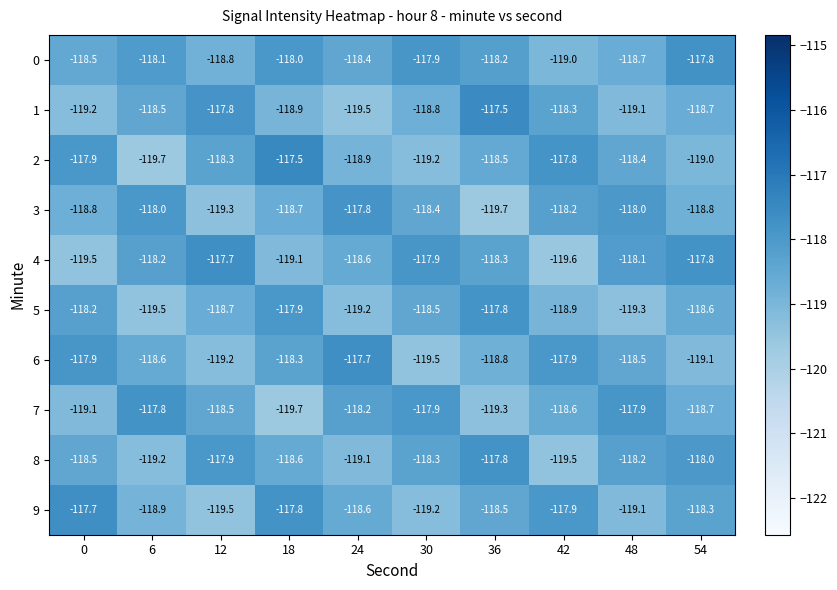

What is the spread (max minus min) of values at 6?

1.9